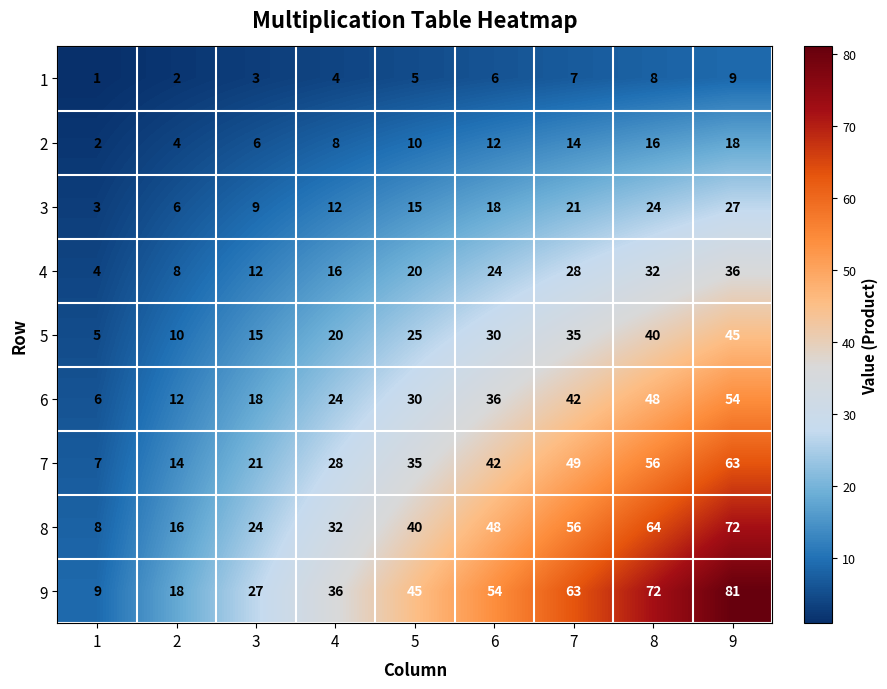

Which series has the largest total across all categories?

9